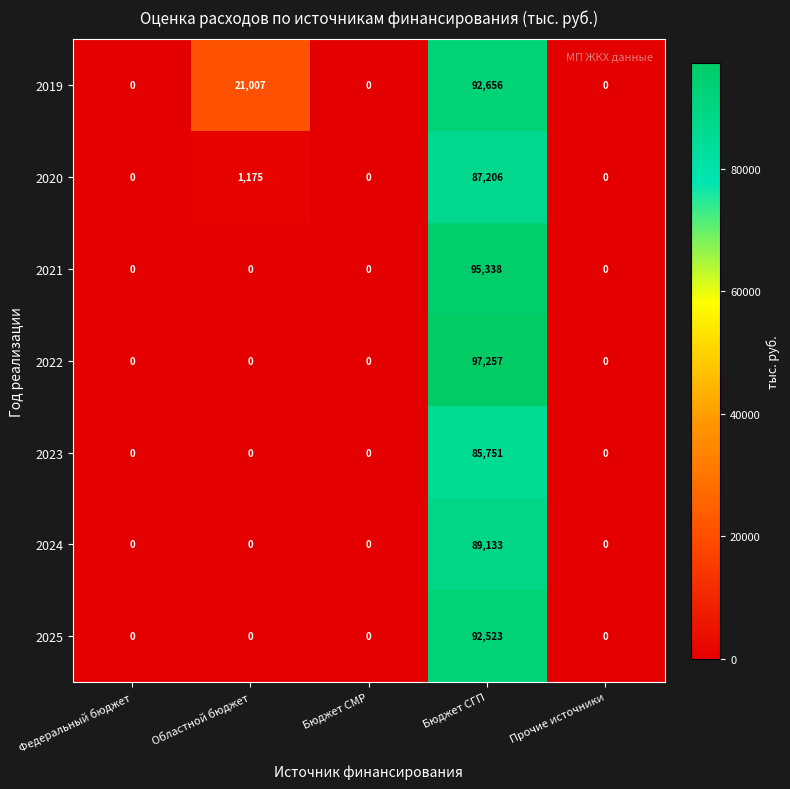

What is the sum of the 2022 values at Федеральный бюджет and Бюджет СГП?

97257